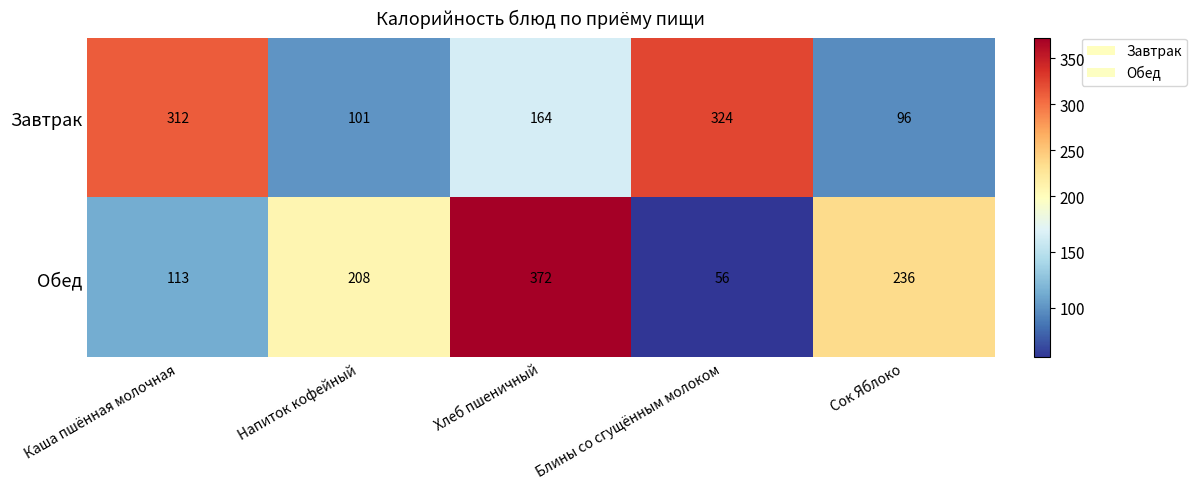

What is the difference between the maximum and minimum values in the Завтрак series?

228